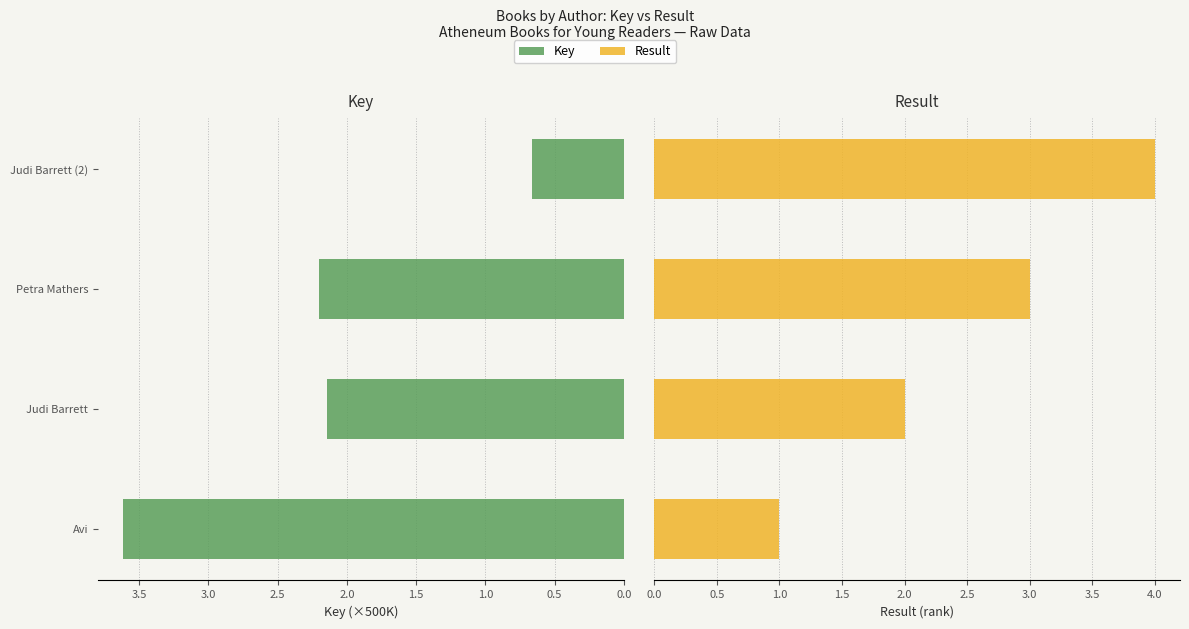

Which series changed the most between Avi and Petra Mathers?

Result